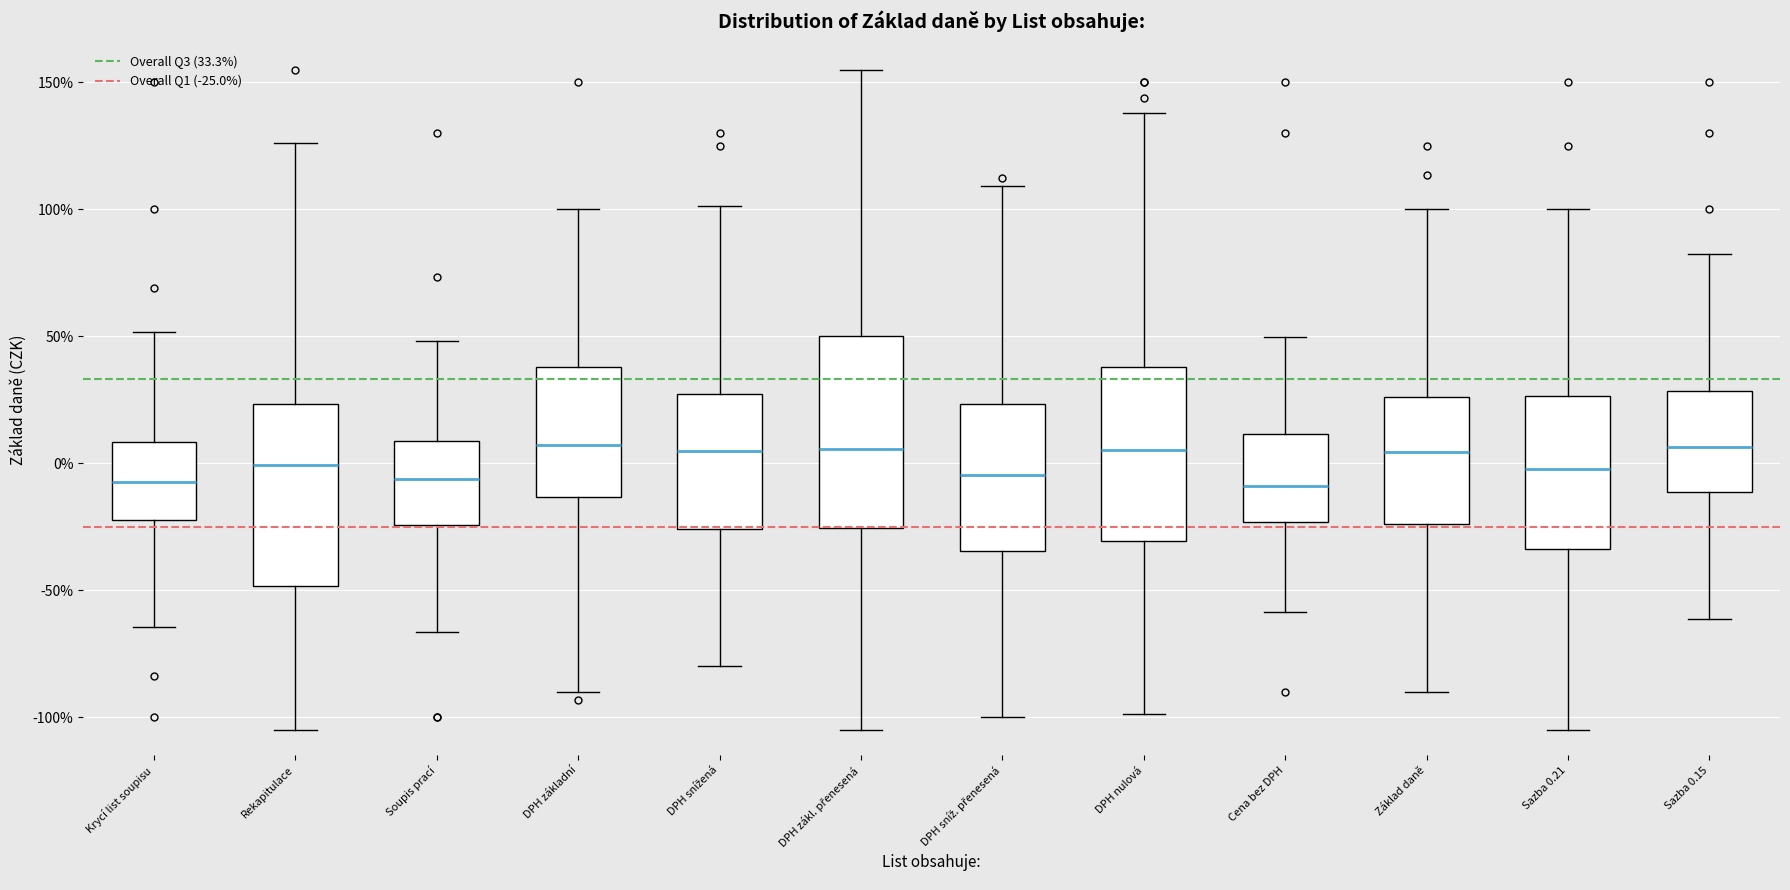

Where is the lower edge of the box for Základ daně on the y-axis? The values are not printed on the chart, so give them approximately, as read against the axis.

-25